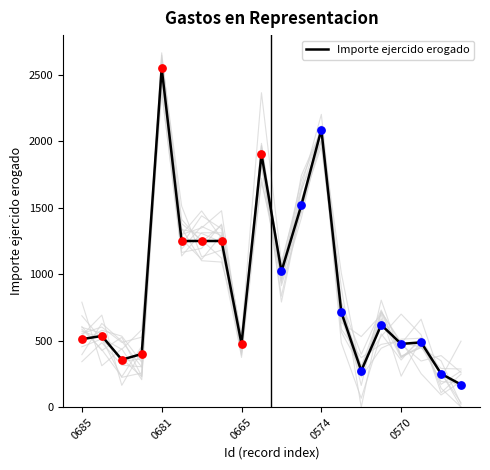

Approximately how many times larger is the value at 13 compared to 5?

0.6